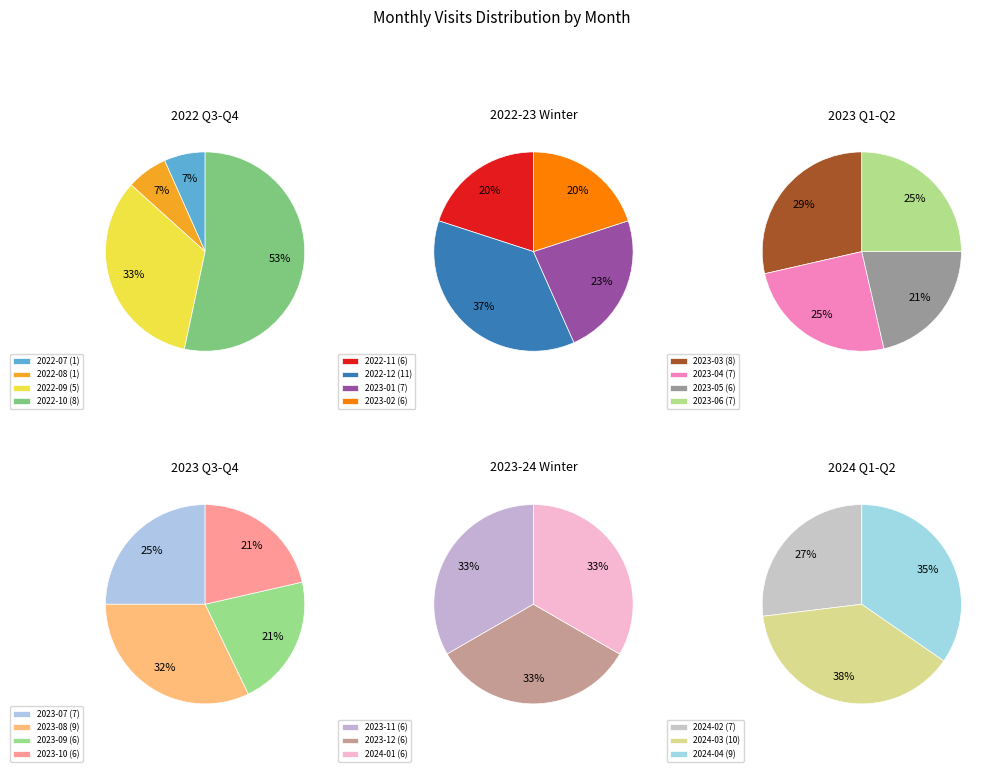

The 2022-08 slice represents 9% of the pie. True or false?

False